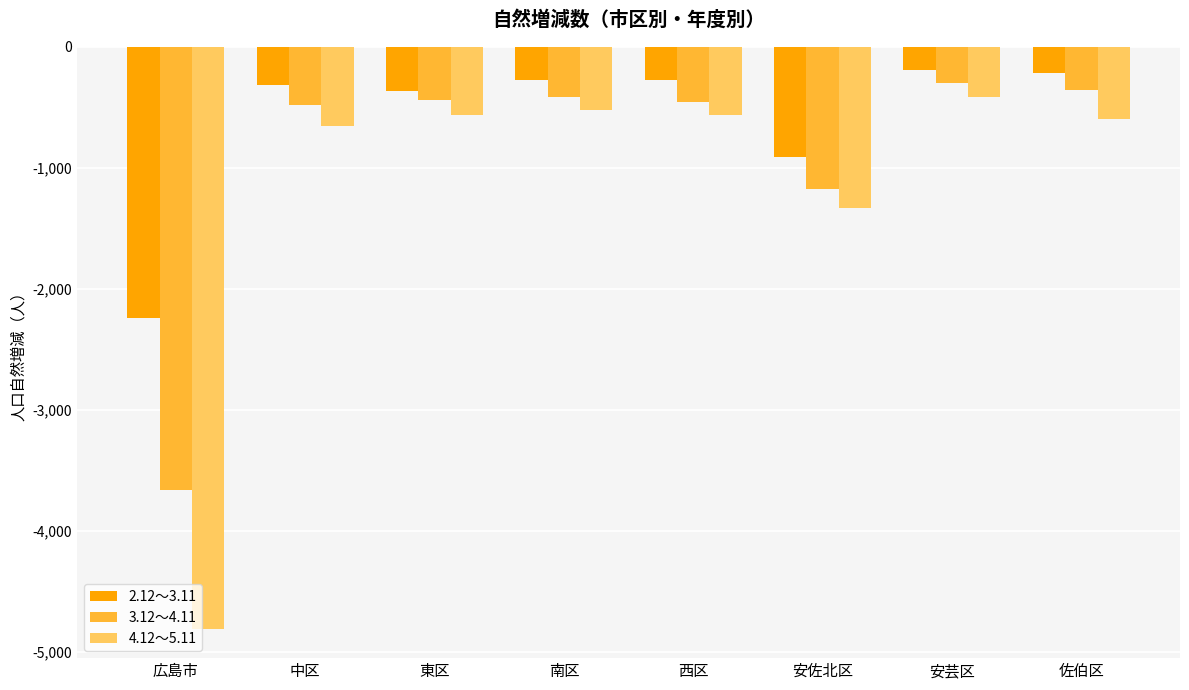

What is the lowest value of the 4.12～5.11 series?

-4808